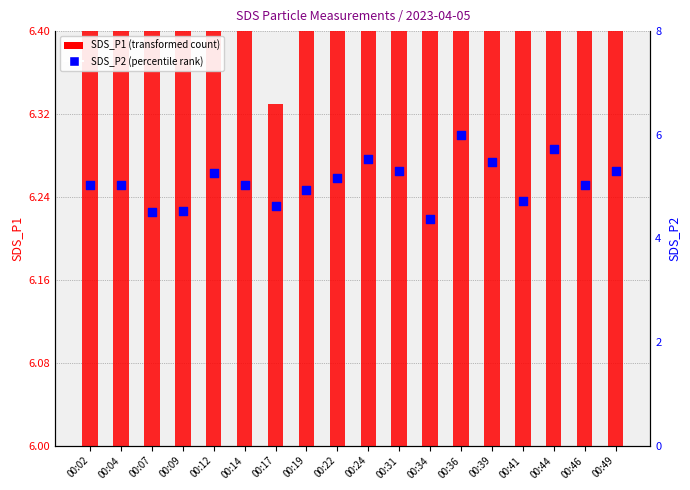

Which series has the largest Y range (max minus min)?

SDS_P1